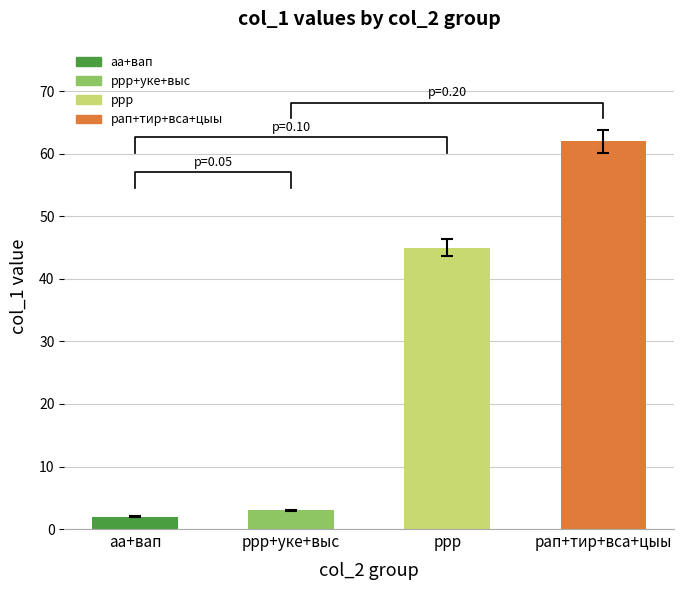

Are the bars grouped side by side (vs. stacked)?

No